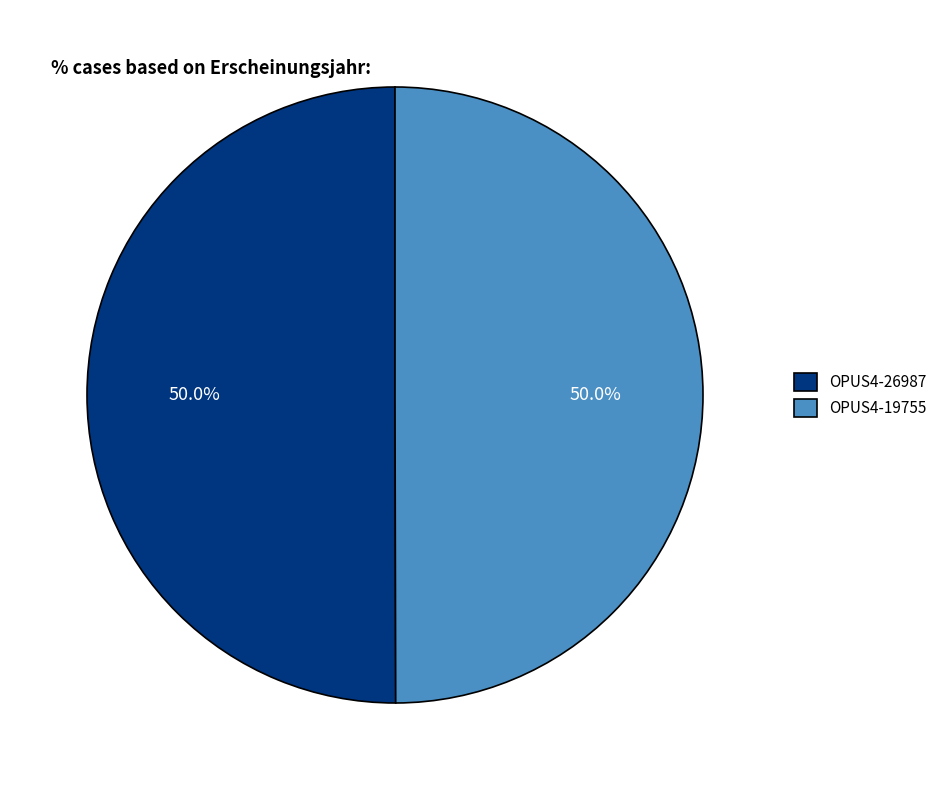

The OPUS4-19755 slice represents 50% of the pie. True or false?

True